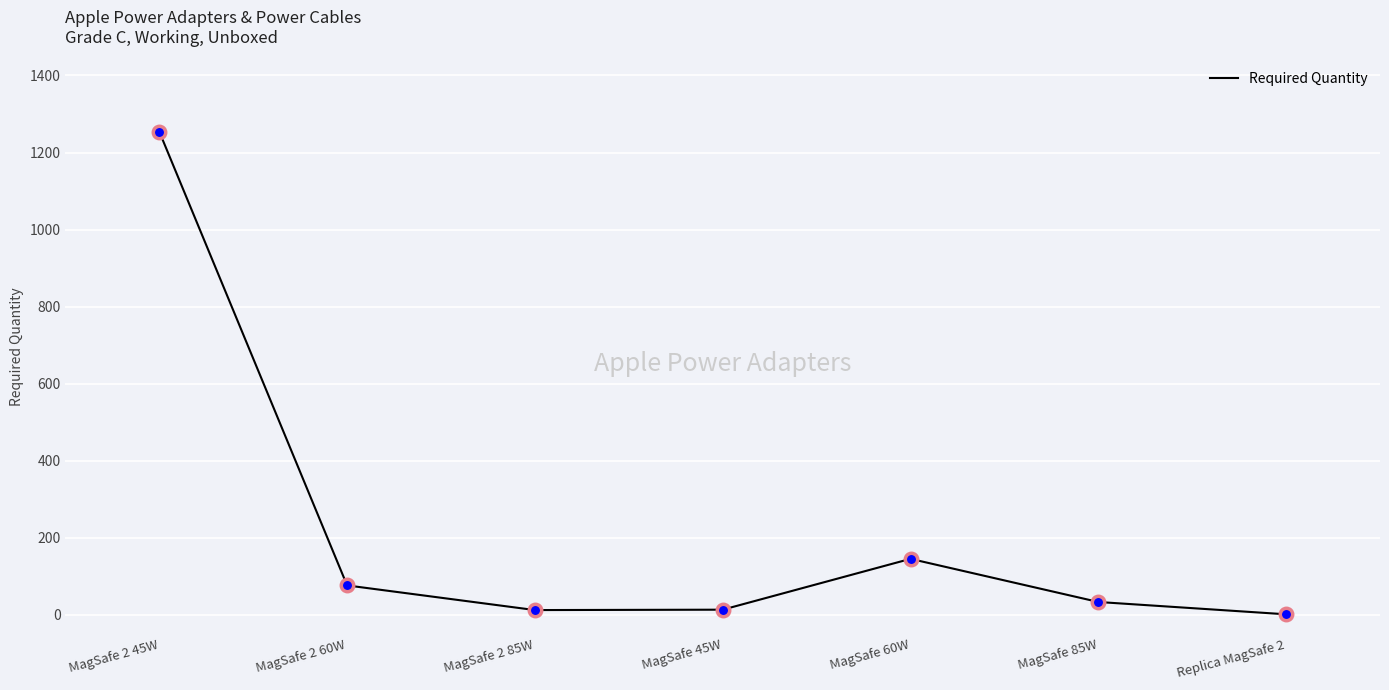

Approximately how many times larger is the value at Replica MagSafe 2 compared to MagSafe 2 85W?

0.1